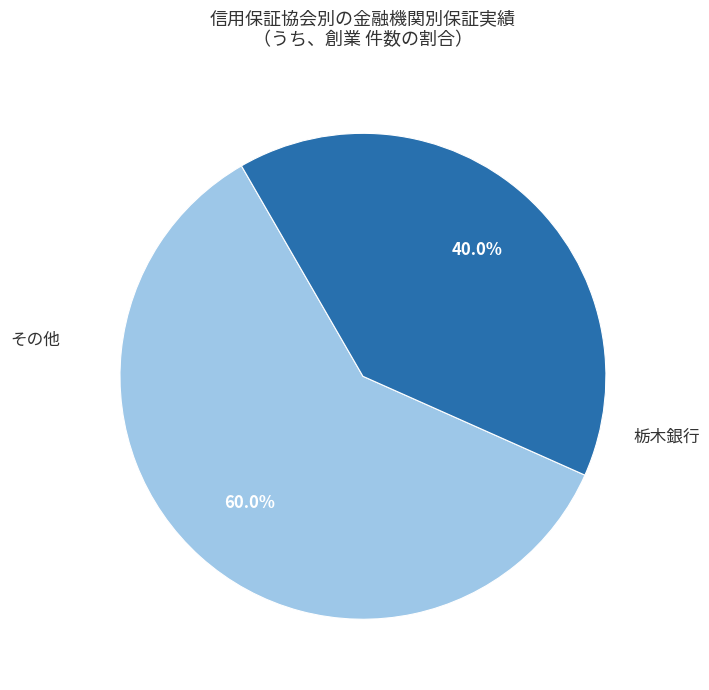

Count the number of slices in the pie.

2